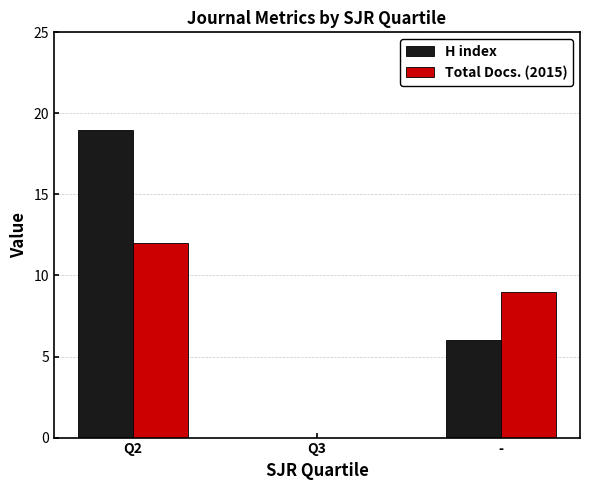

What is the sum of the H index values at Q3 and -?

6